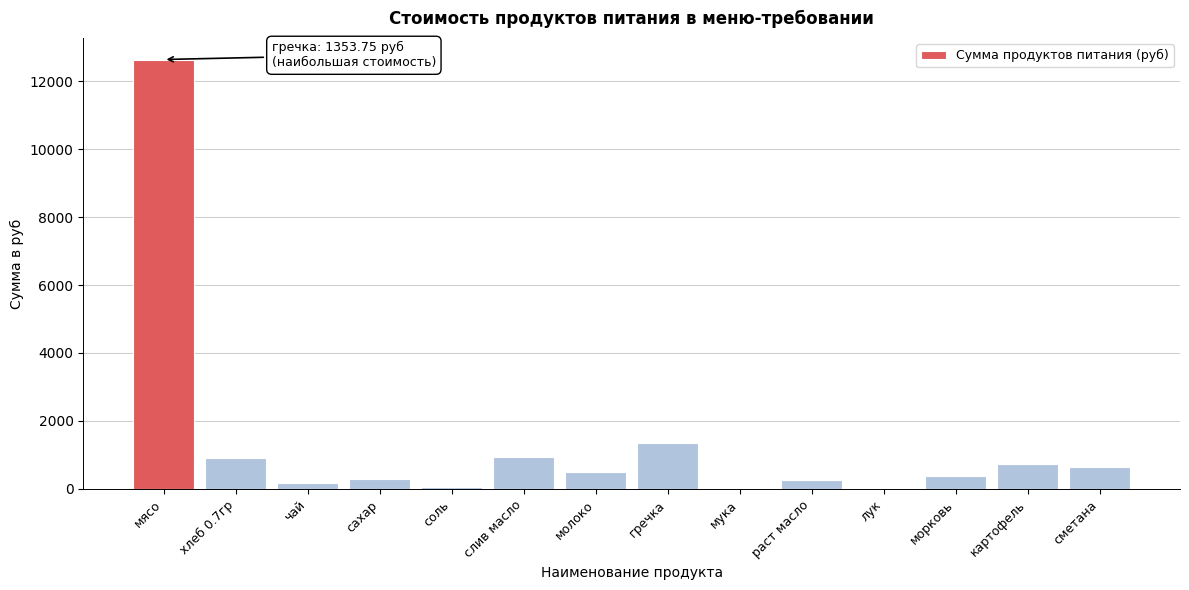

Approximately how many times larger is the value at картофель compared to морковь?

1.9